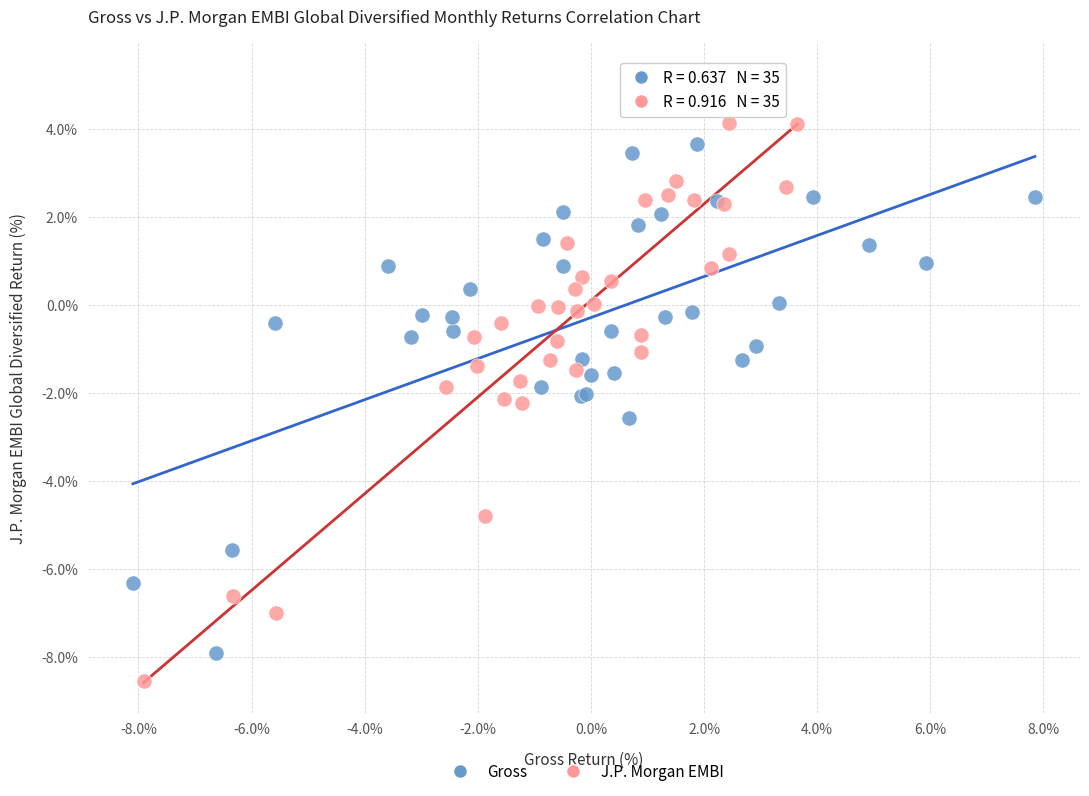

Which series has the largest Y range (max minus min)?

J.P. Morgan EMBI